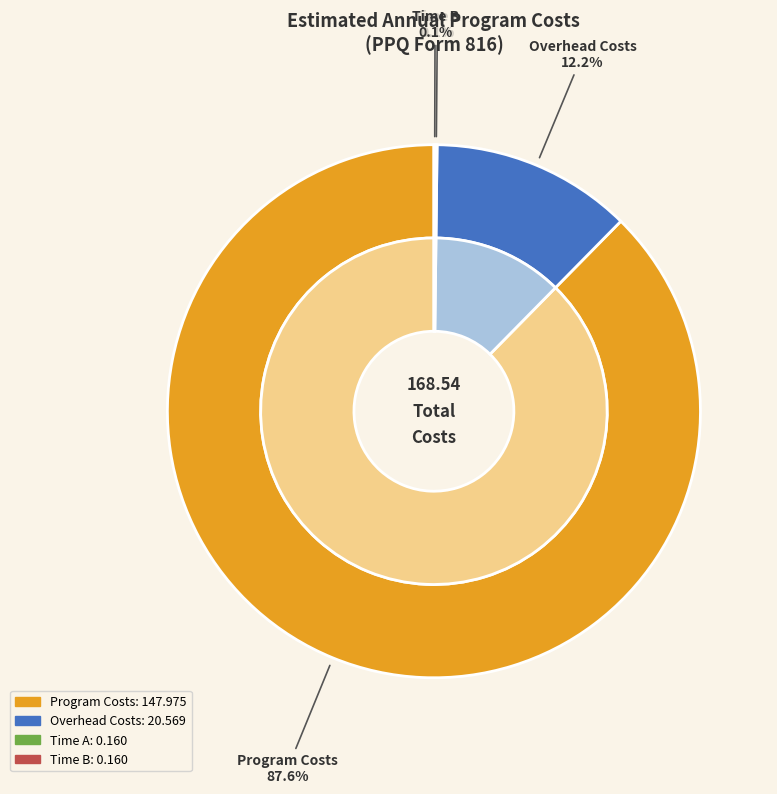

Between Time B and Time A, which is larger?

Time B